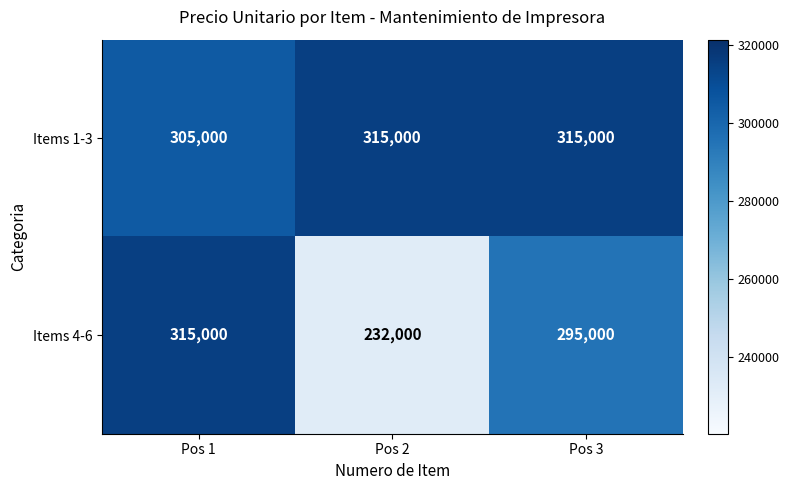

Rank the series at Pos 2 from highest to lowest value.

Items 1-3, Items 4-6